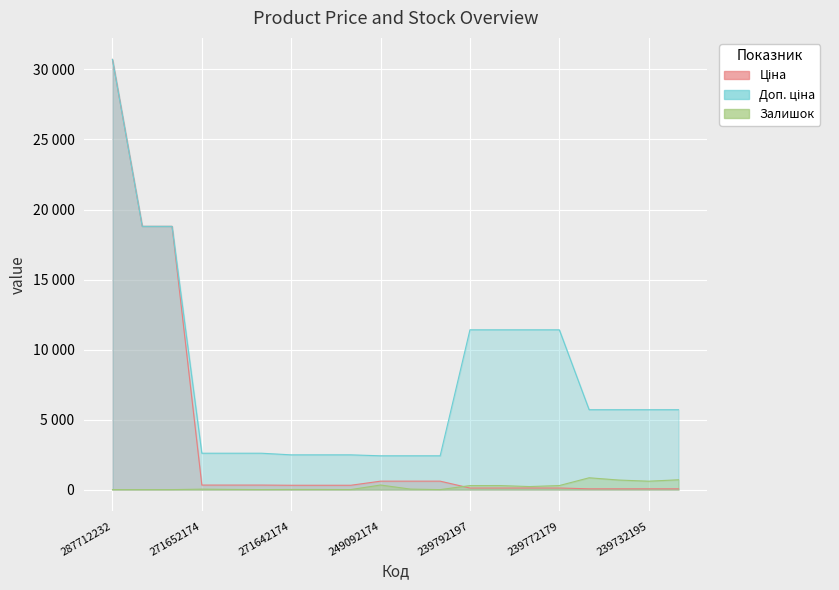

What is the difference between the second highest and minimum values in the Залишок series?

702.0